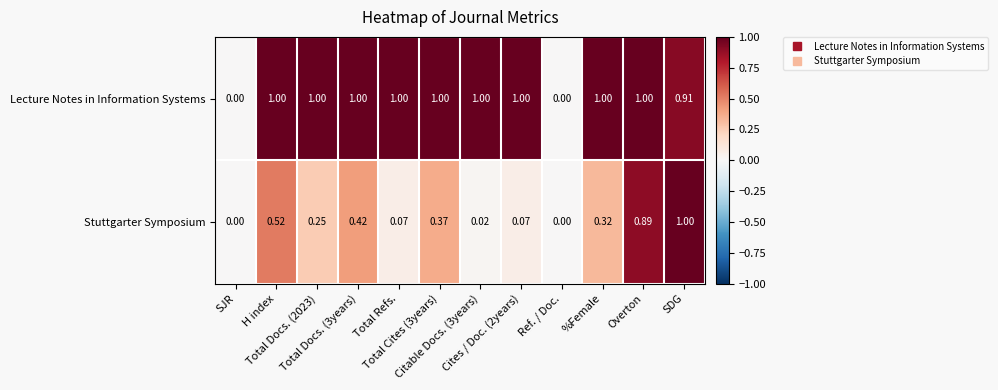

Rank the series by their average value, from lowest to highest.

Stuttgarter Symposium, Lecture Notes in Information Systems